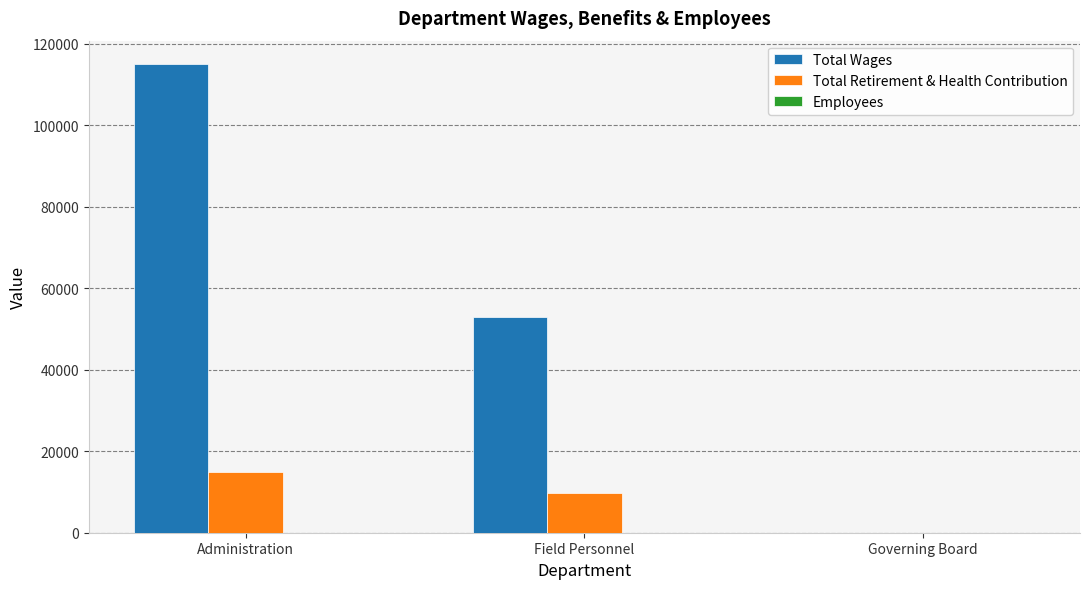

At which label is Total Retirement & Health Contribution closest to 7431?

Field Personnel